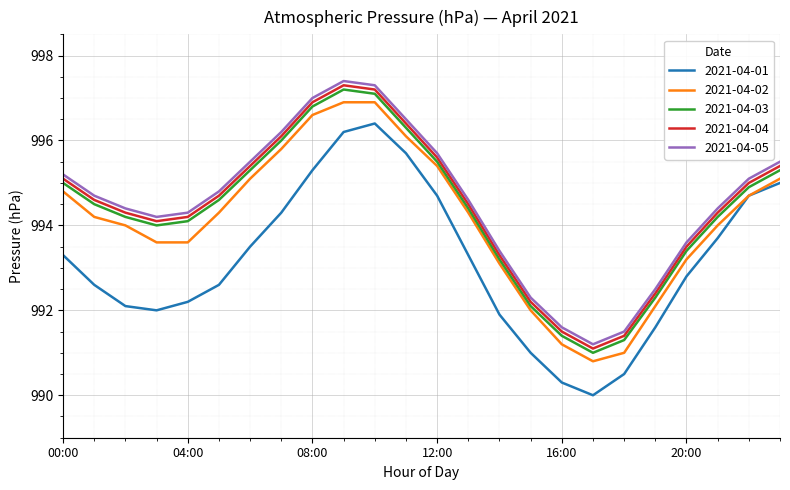

How many categories are shown in the chart?

24